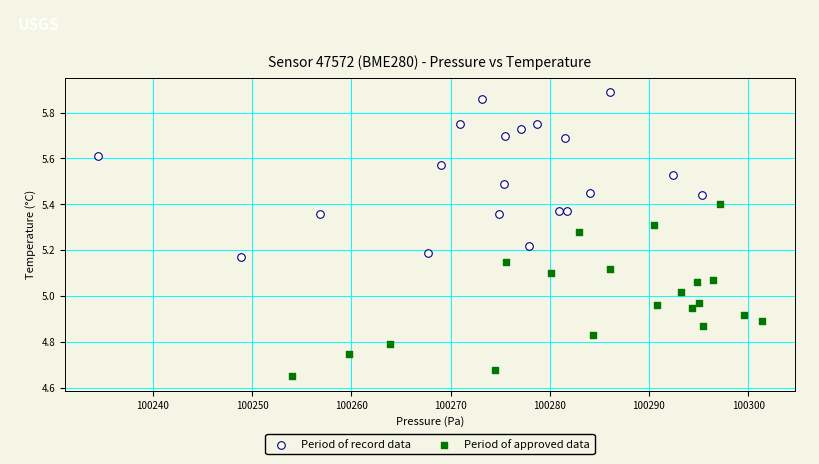

Which series contains the highest Y value?

Period of record data